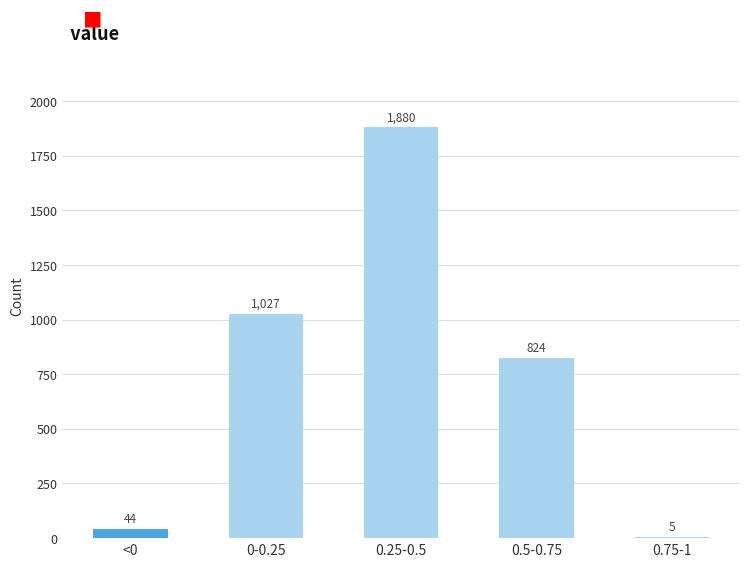

Reading left to right, what are all the values shown in this chart?

<0=44	0-0.25=1027	0.25-0.5=1880	0.5-0.75=824	0.75-1=5